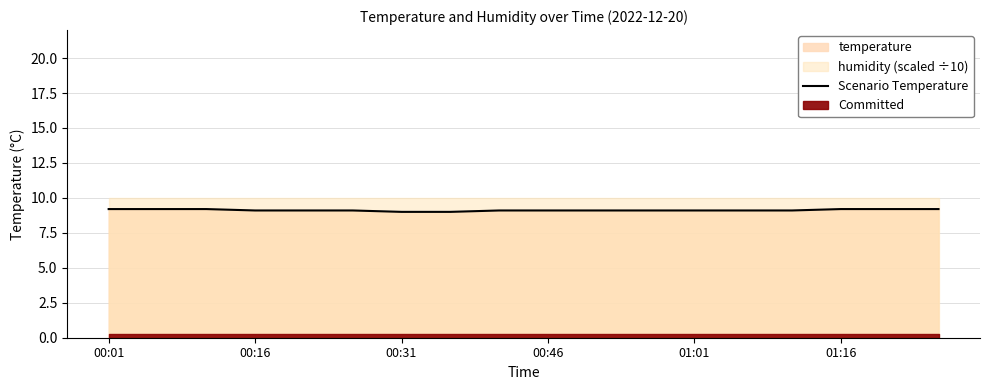

What is the sum of all values?

164.2